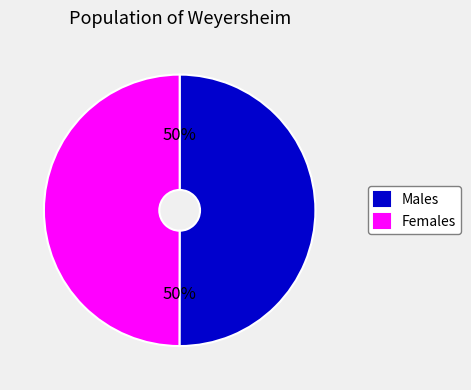

To the nearest percent, what is the combined percentage of Females and Males?

100%